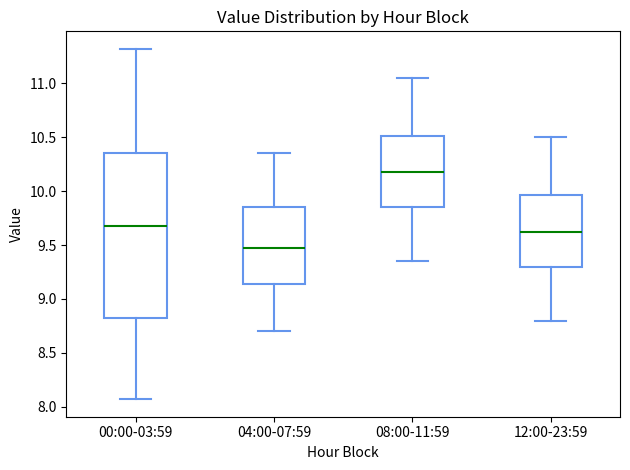

Where does the upper whisker of the box for 08:00-11:59 end on the y-axis? The values are not printed on the chart, so give them approximately, as read against the axis.

11.05